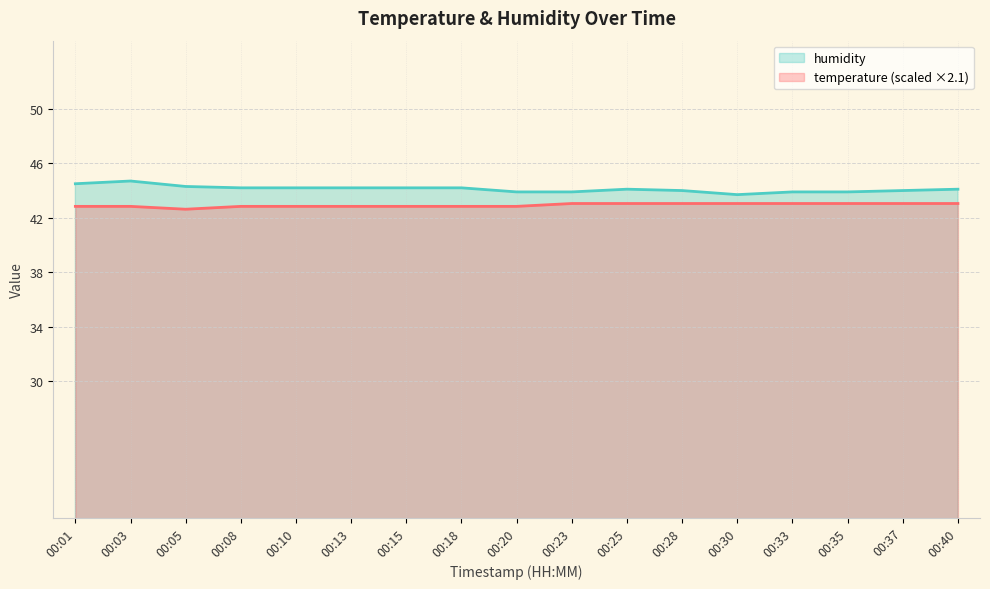

True or false: temperature and humidity intersect in this chart.

False